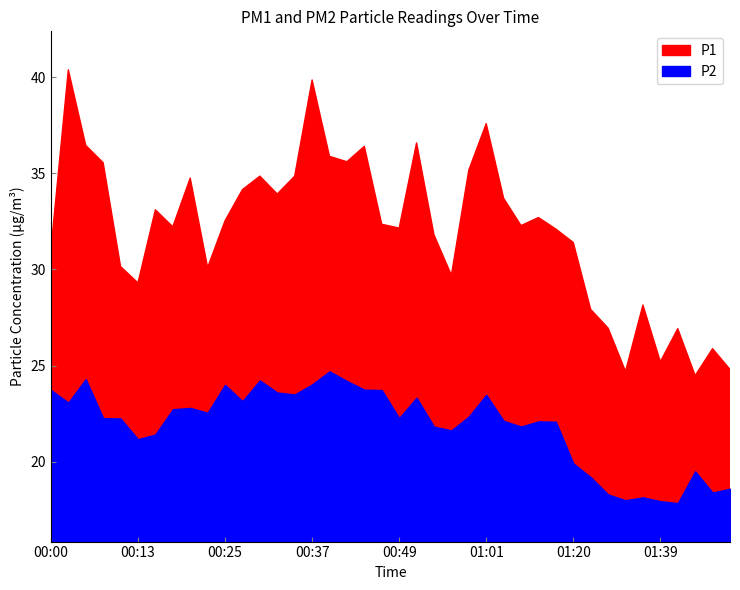

List the series in order of their overall mean, highest first.

P1, P2